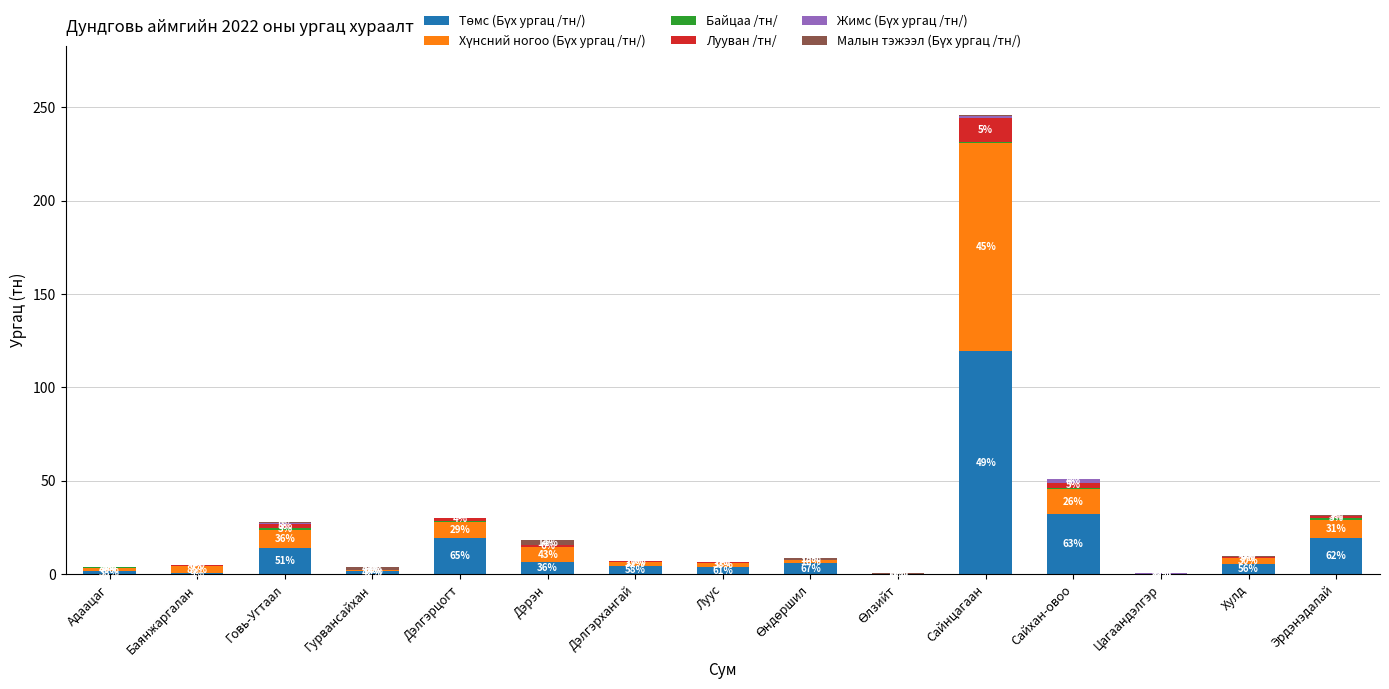

What is the average value of the Малын тэжээл (Бүх ургац /тн/) series?

0.5